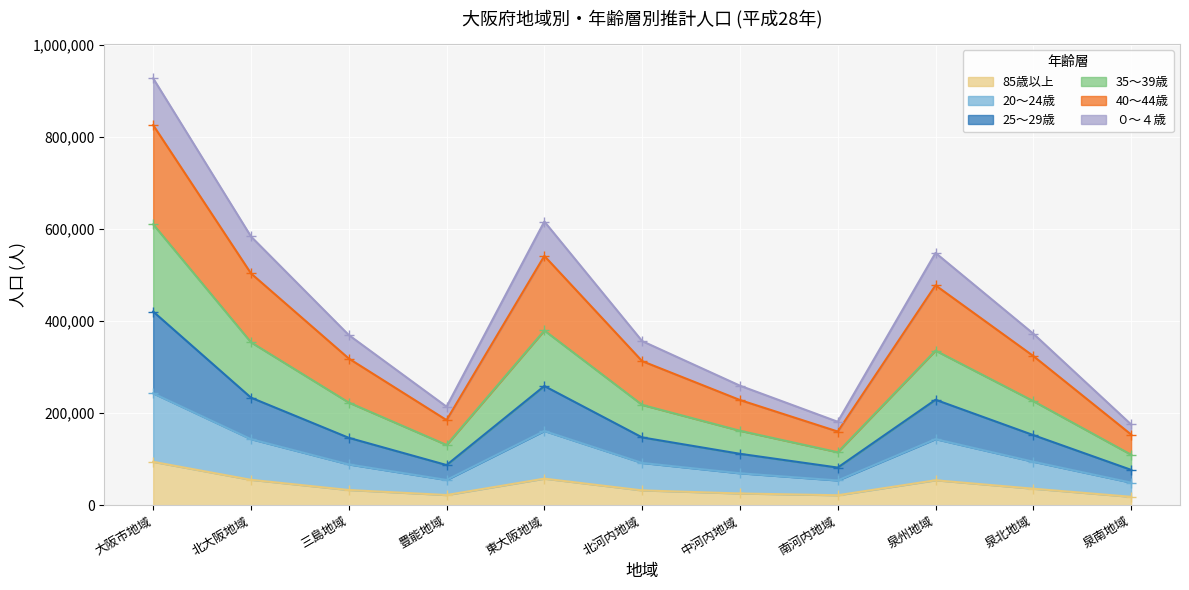

What is the highest value of the 85歳以上 series?

94227